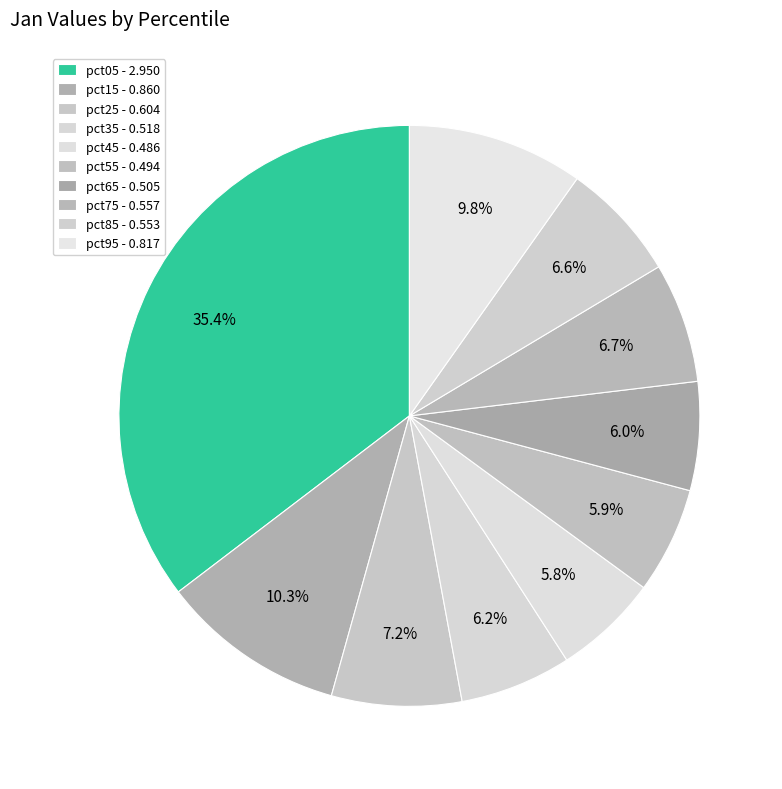

Count the number of slices in the pie.

10